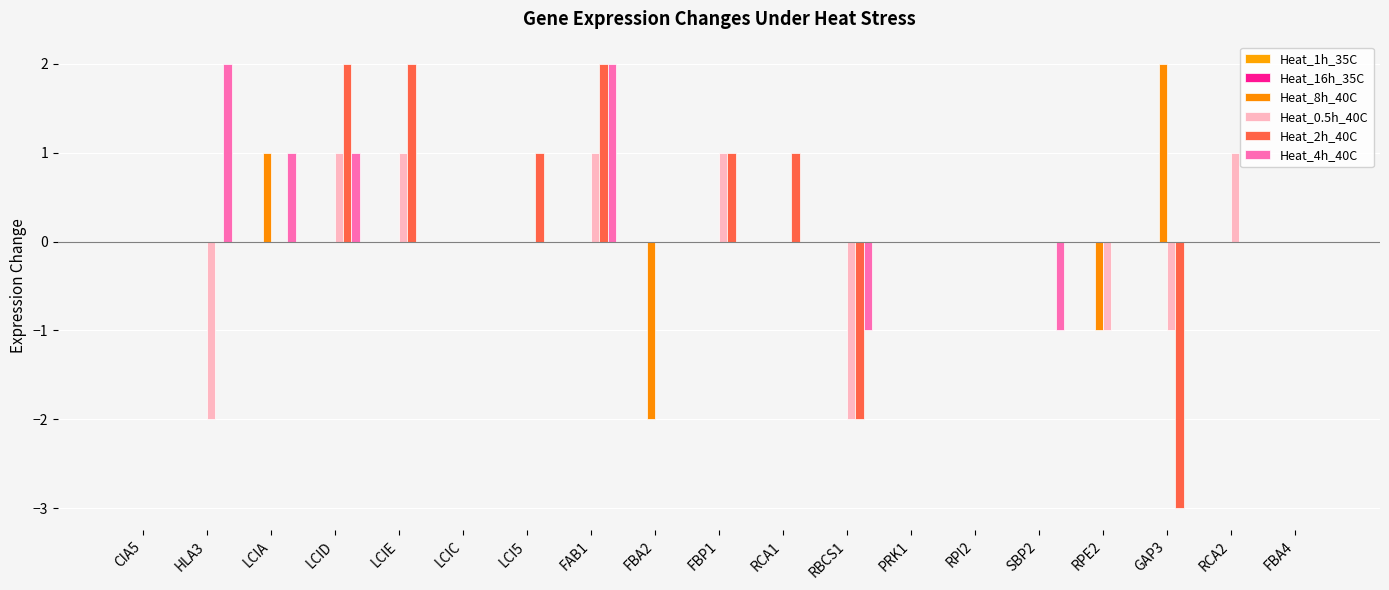

How many data points does each series have?

19